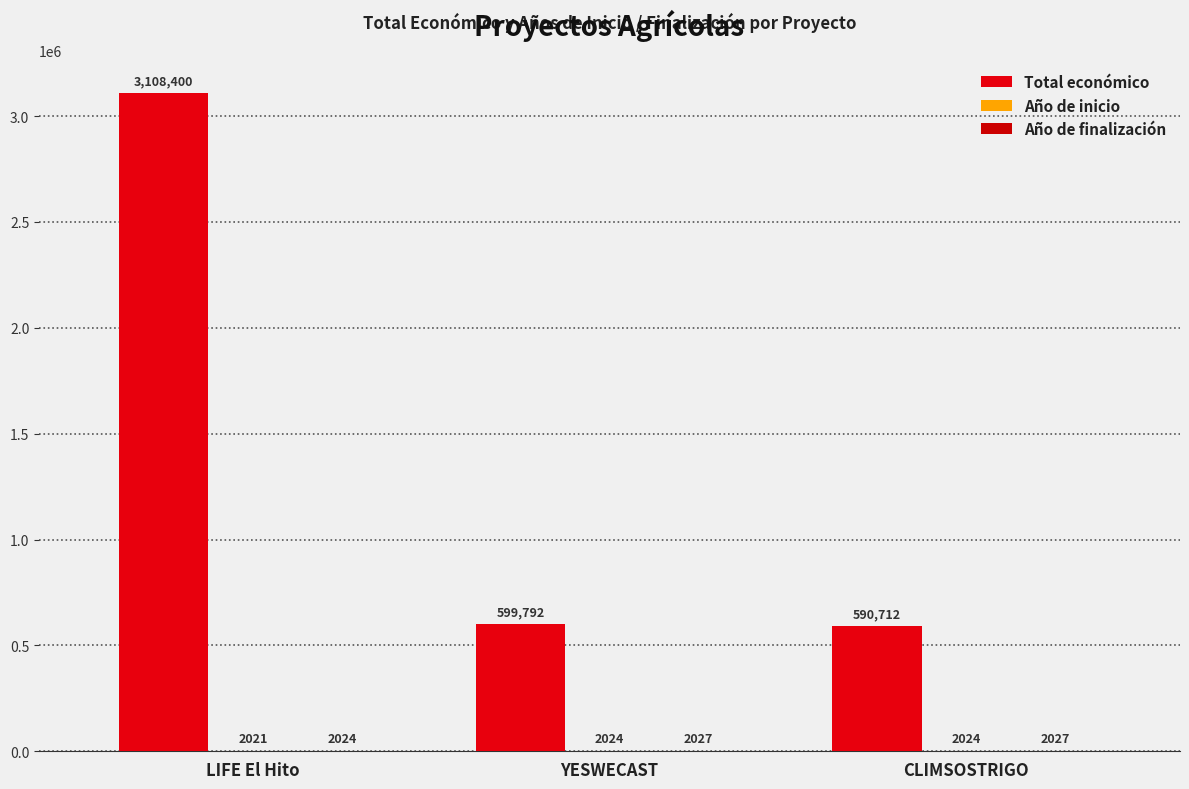

What is the difference between the highest and lowest values at LIFE El Hito?

3106379